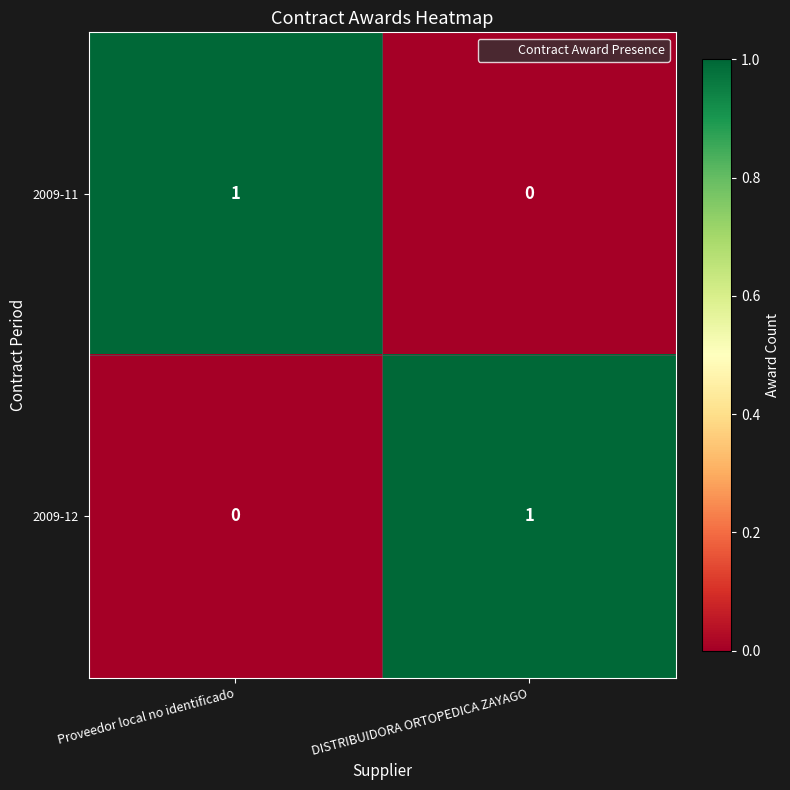

Is it true that 2009-12 equals 0 at Proveedor local no identificado?

True